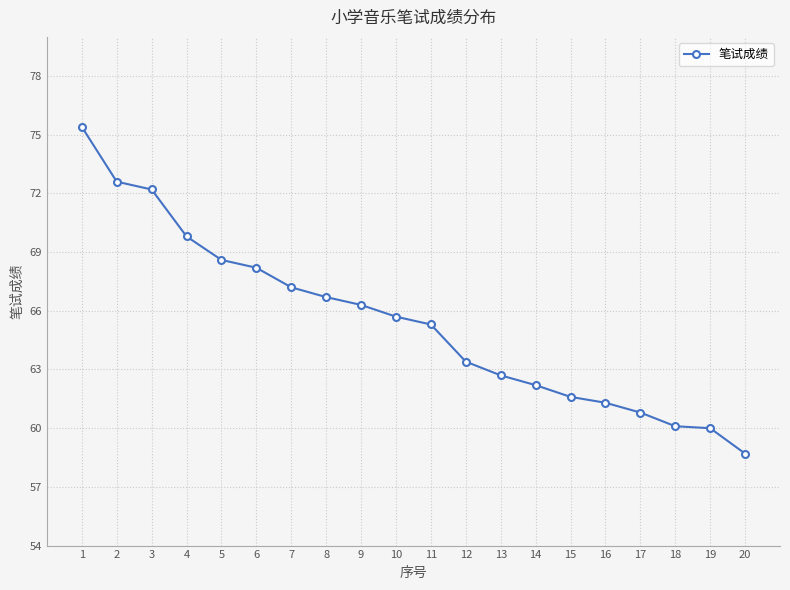

Is it true that the value at 5 is 30.1?

False